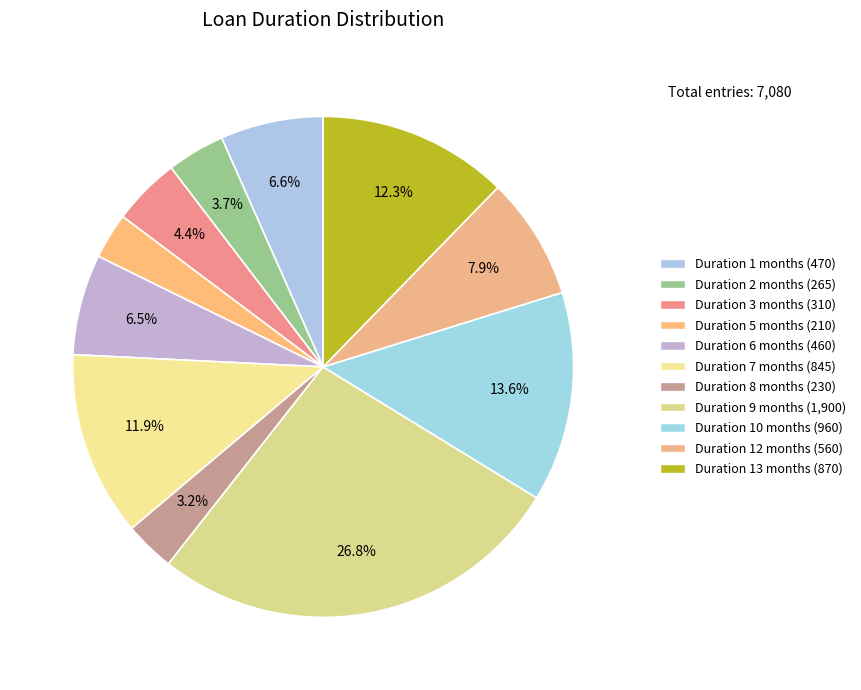

Count the number of slices in the pie.

11